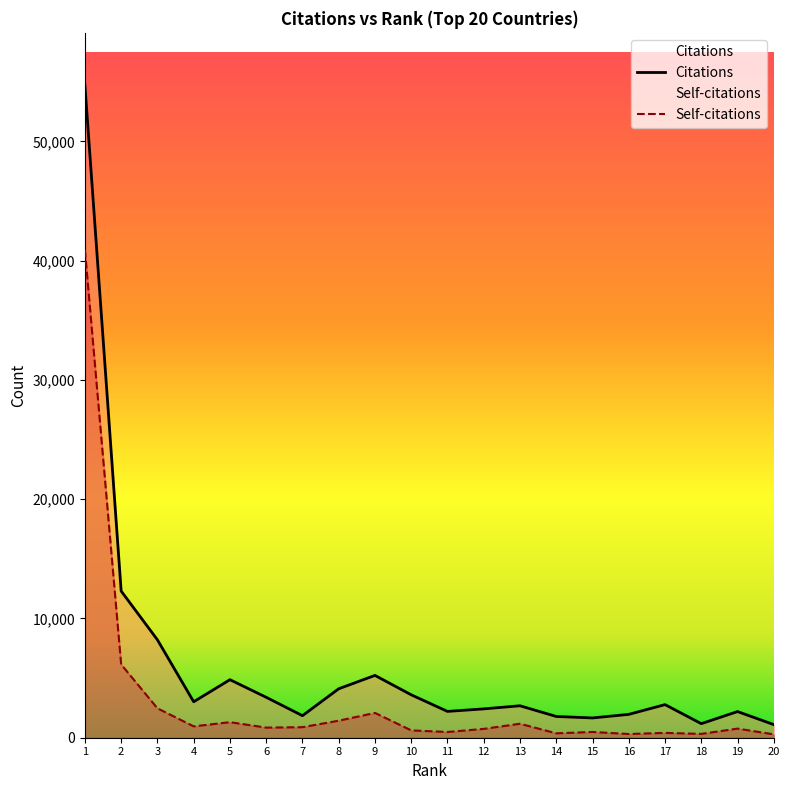

At which label does Self-citations first exceed 847?

1